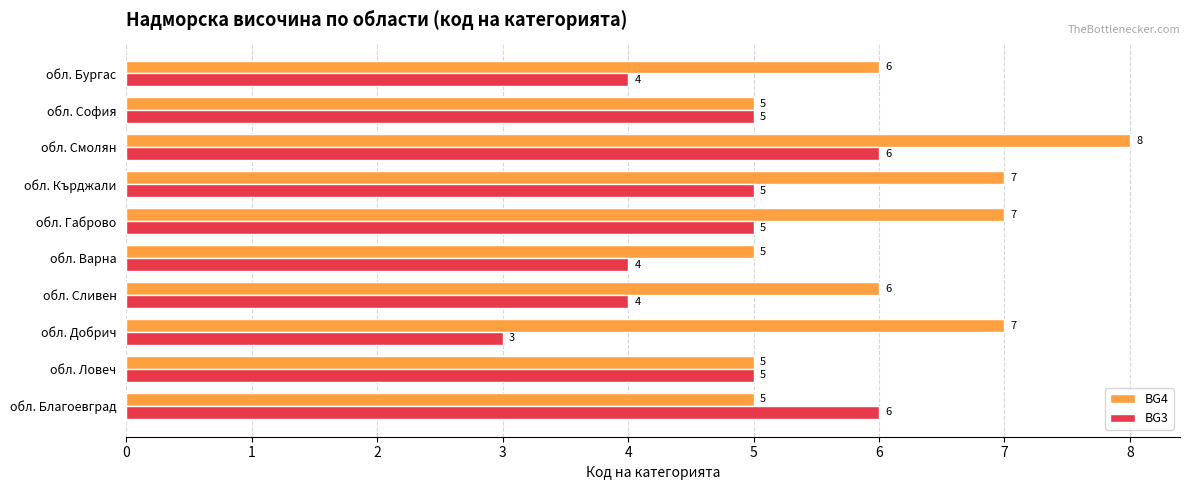

What is the average value of the BG3 series?

5